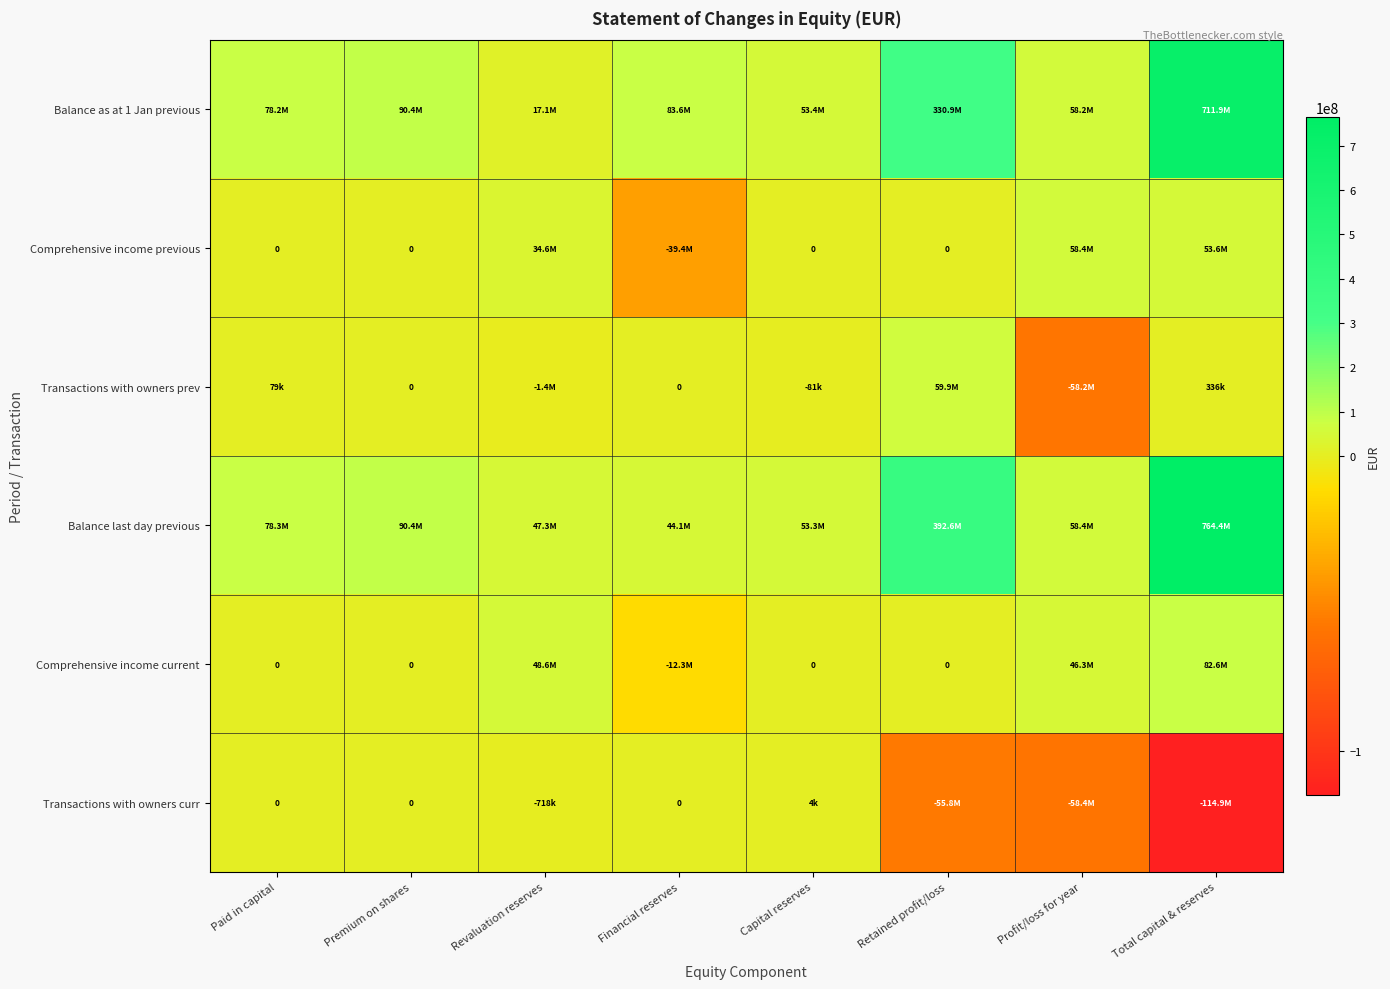

Where does the Transactions with owners curr series first go above 0?

Capital reserves